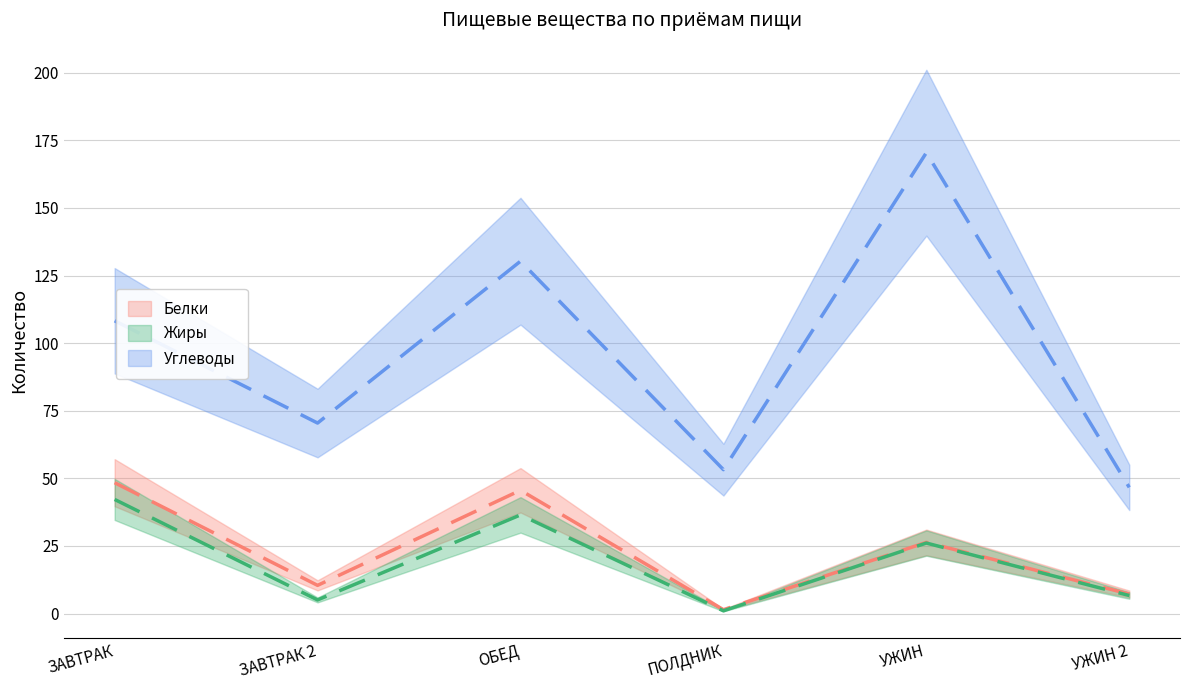

Reading right to left, extract all data points from this chart.

Углеводы: УЖИН 2=46.6	УЖИН=170.4	ПОЛДНИК=53.2	ОБЕД=130.3	ЗАВТРАК 2=70.4	ЗАВТРАК=108.3
Белки: УЖИН 2=7.2	УЖИН=26.3	ПОЛДНИК=1.4	ОБЕД=45.6	ЗАВТРАК 2=10.4	ЗАВТРАК=48.4
Жиры: УЖИН 2=6.7	УЖИН=26.1	ПОЛДНИК=1.0	ОБЕД=36.5	ЗАВТРАК 2=5.0	ЗАВТРАК=42.2